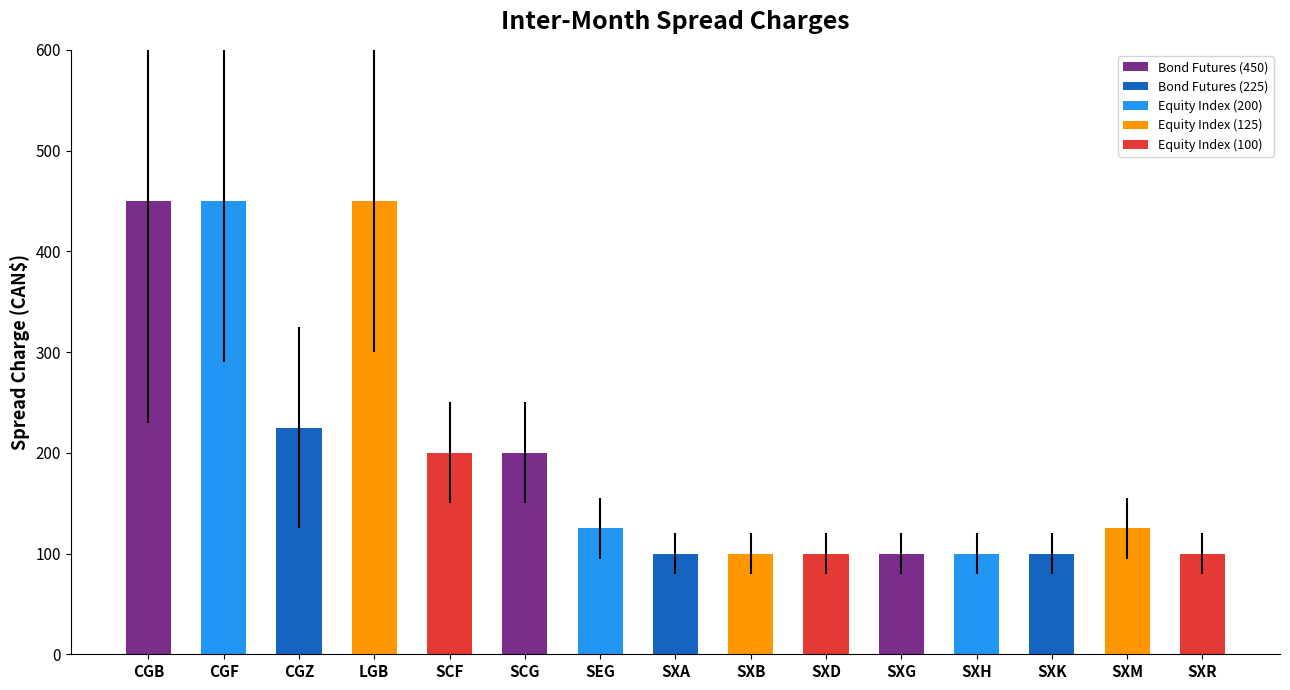

Rank the categories by value from lowest to highest.

SXA, SXB, SXD, SXG, SXH, SXK, SXR, SEG, SXM, SCF, SCG, CGZ, CGB, CGF, LGB